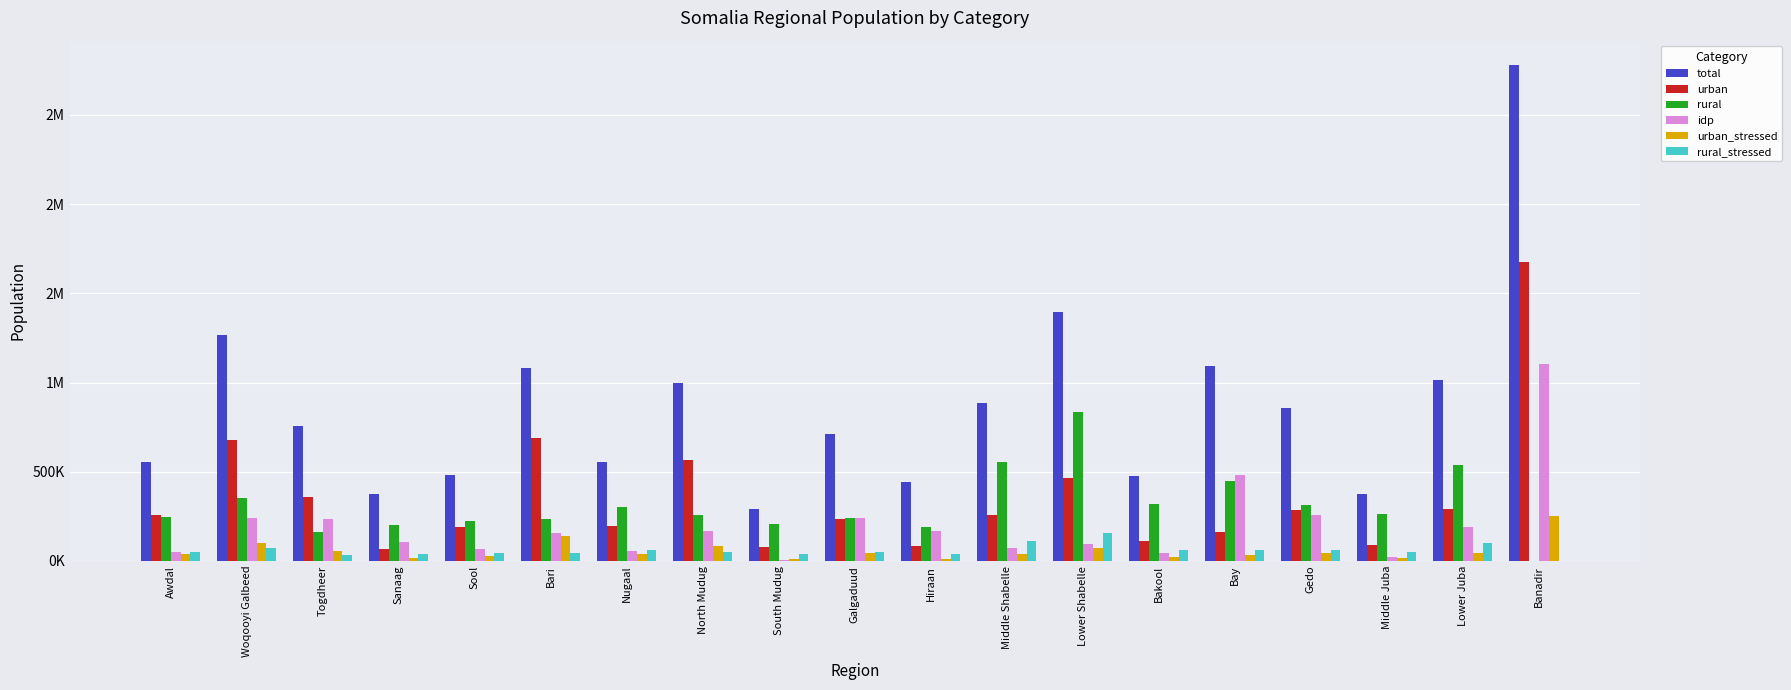

What is the label of the 6th bar from the right?

Bakool